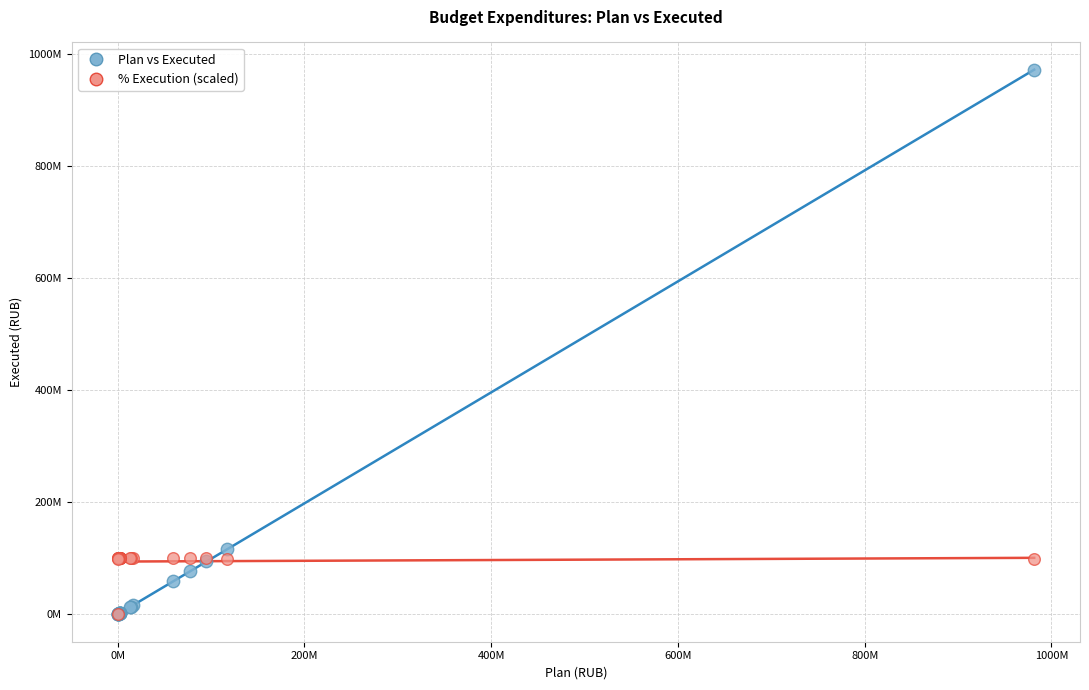

What are all the series names shown in the legend?

Plan vs Executed, % Execution (scaled)